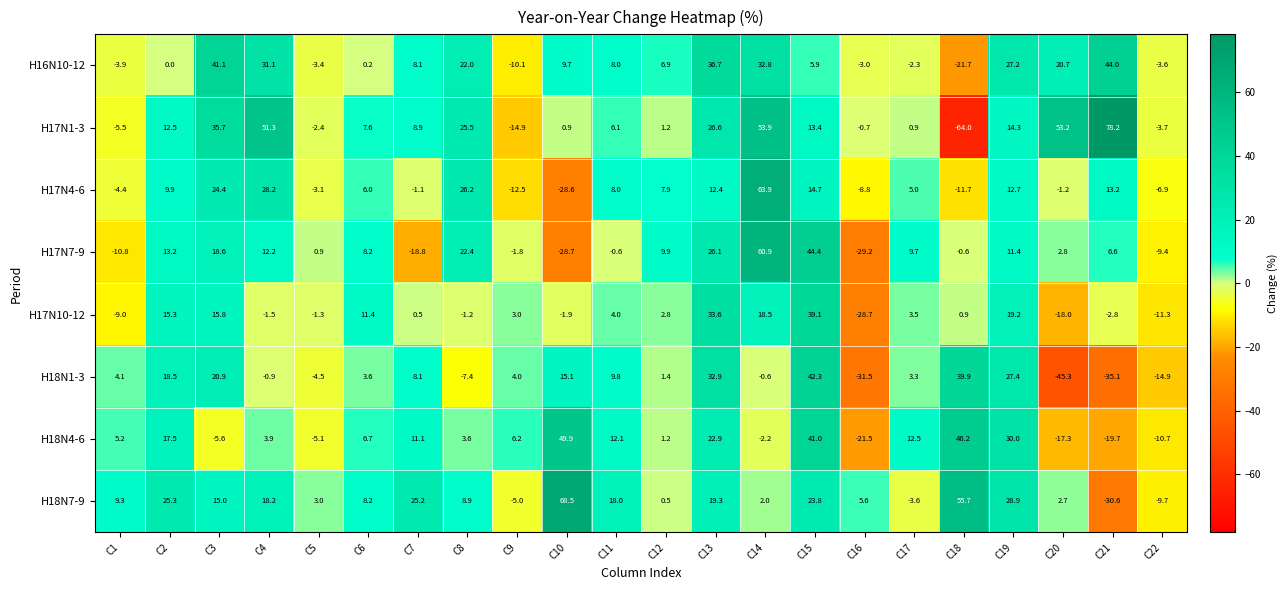

What is the total value across all series at C12?

31.8